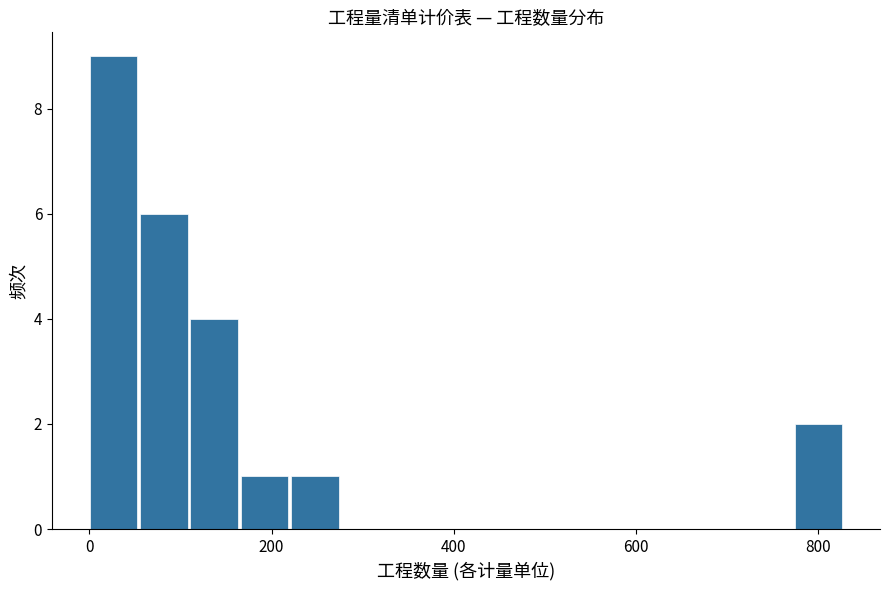

Around what value on the x-axis is the tallest bar? Give the approximate position of its centre, as read against the axis.

20